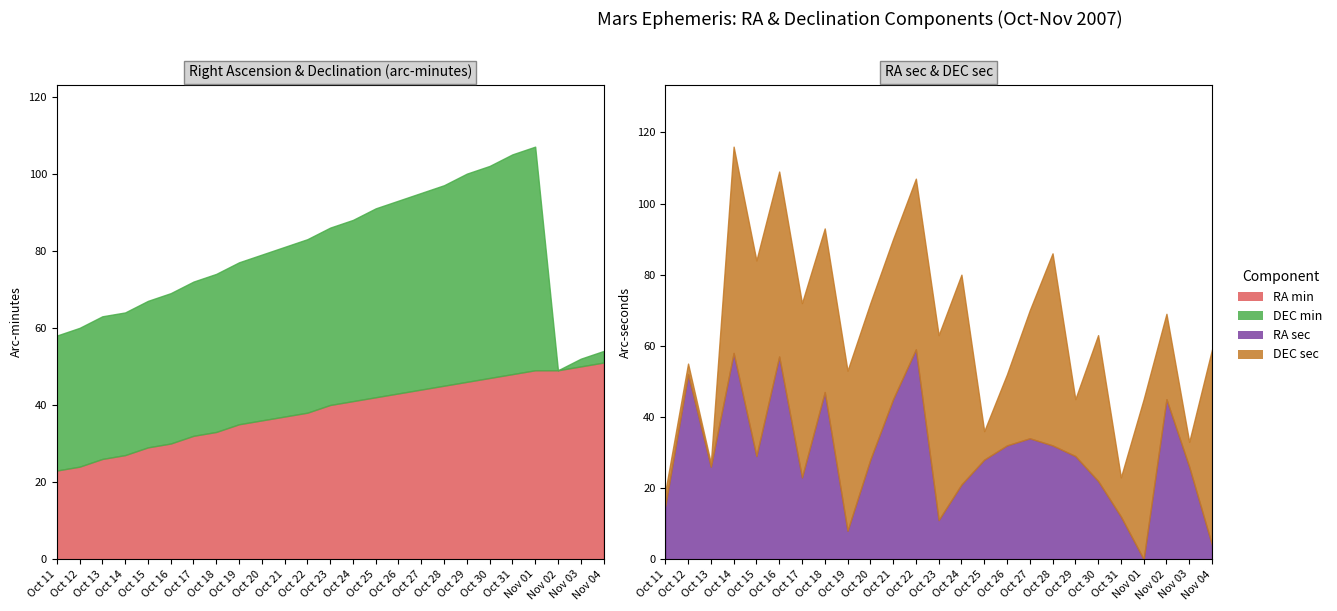

Reading left to right, transcribe all the data shown in this chart.

RA min: 23	24	26	27	29	30	32	33	35	36	37	38	40	41	42	43	44	45	46	47	48	49	49	50	51
DEC min: 35	36	37	37	38	39	40	41	42	43	44	45	46	47	49	50	51	52	54	55	57	58	0	2	3
DEC sec: 4	3	1	58	55	52	49	46	45	44	45	48	52	59	8	20	36	54	16	41	11	45	24	7	55
RA sec: 15	52	26	58	29	57	23	47	8	28	45	59	11	21	28	32	34	32	29	22	12	0	45	26	4